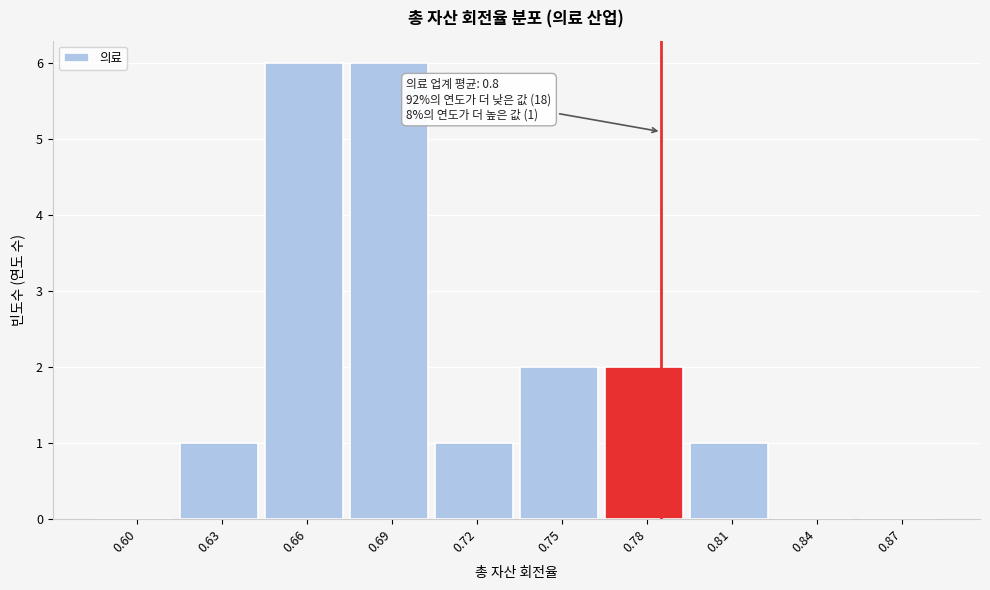

Reading right to left, transcribe all the data shown in this chart.

0.87=0	0.84=0	0.81=1	0.78=2	0.75=2	0.72=1	0.69=6	0.66=6	0.63=1	0.60=0